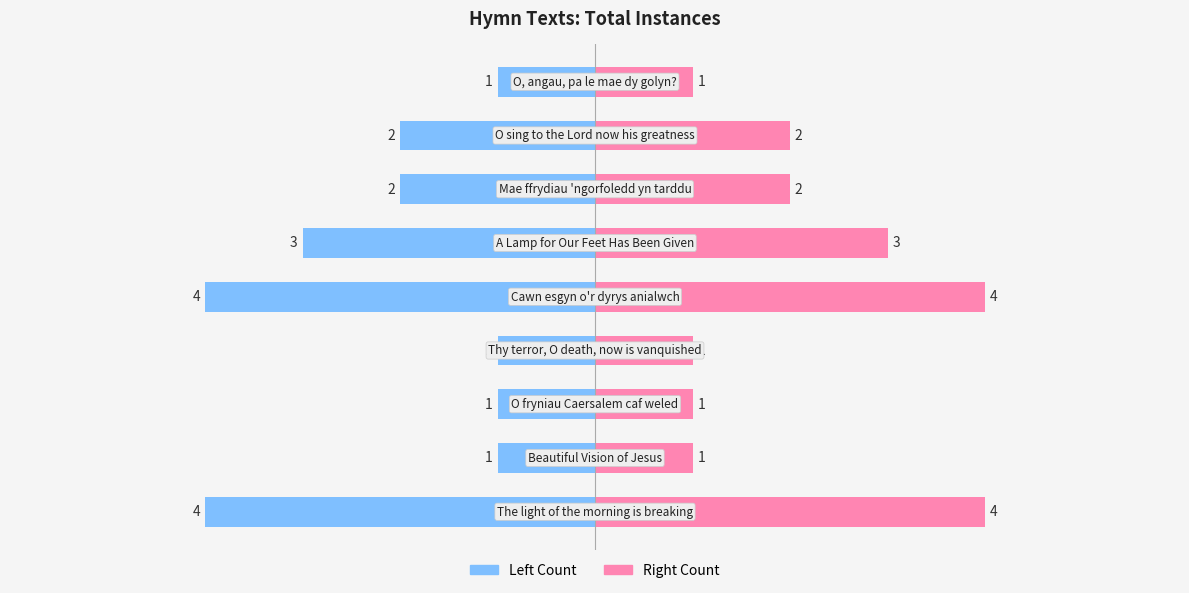

Reading left to right, extract all data points from this chart.

totalInstances (left): 0=-4	1=-1	2=-1	3=-1	4=-4	5=-3	6=-2	7=-2	8=-1
totalInstances (right): 0=4	1=1	2=1	3=1	4=4	5=3	6=2	7=2	8=1